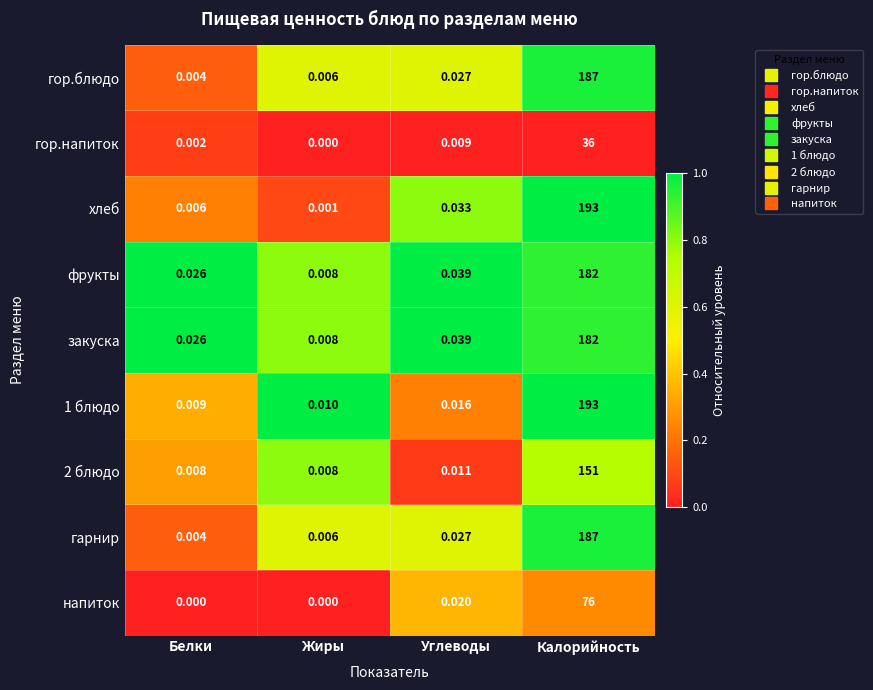

List the labels in order of 1 блюдо value, smallest first.

Белки, Жиры, Углеводы, Калорийность